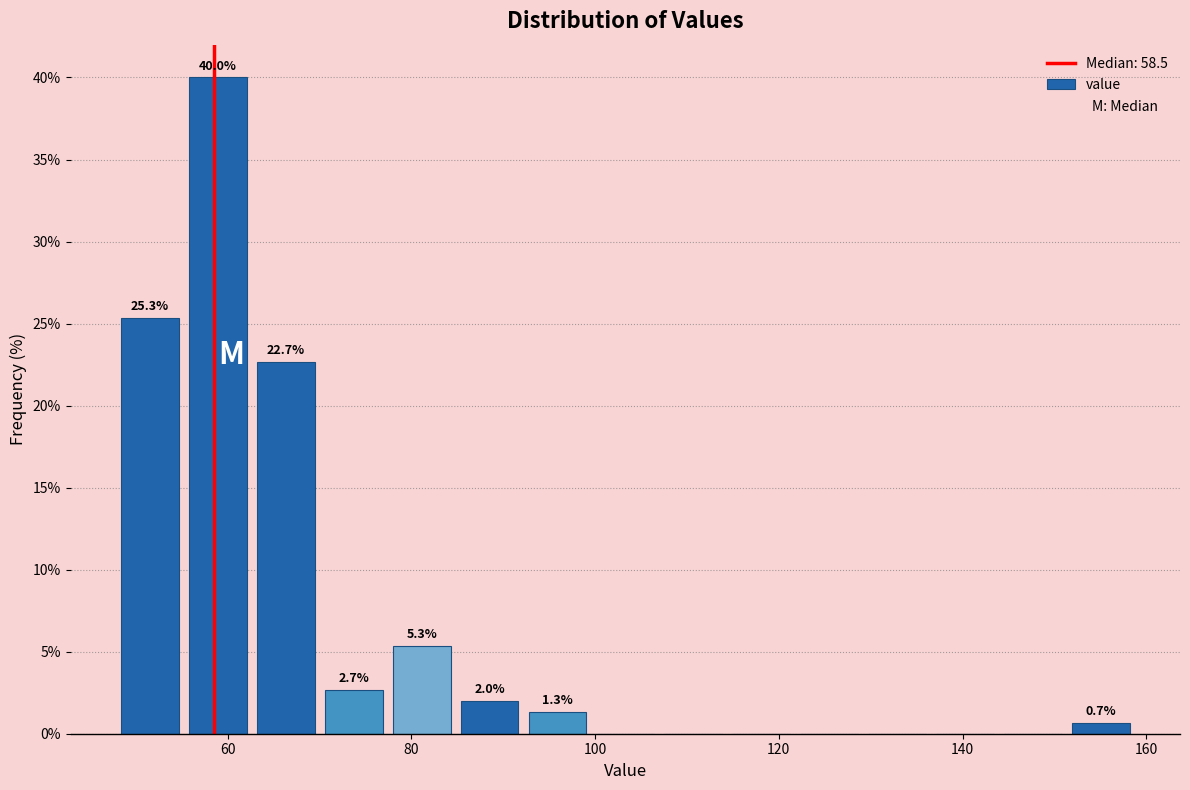

Read against the x-axis, roughly where is the centre of the tallest bar?

58